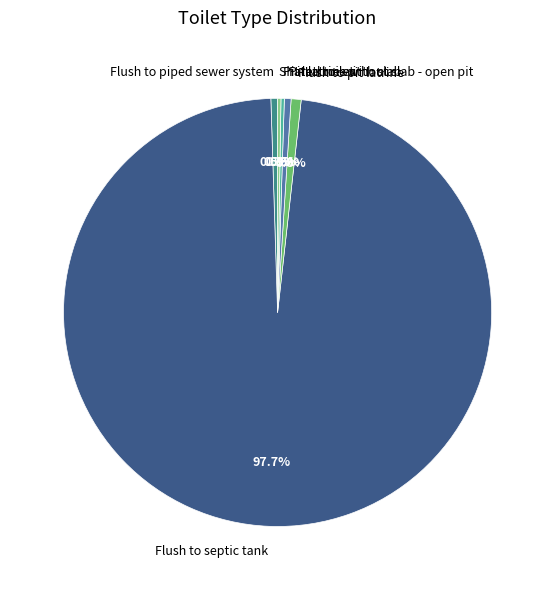

Does Pit latrine with slab represent more than half of the total?

No